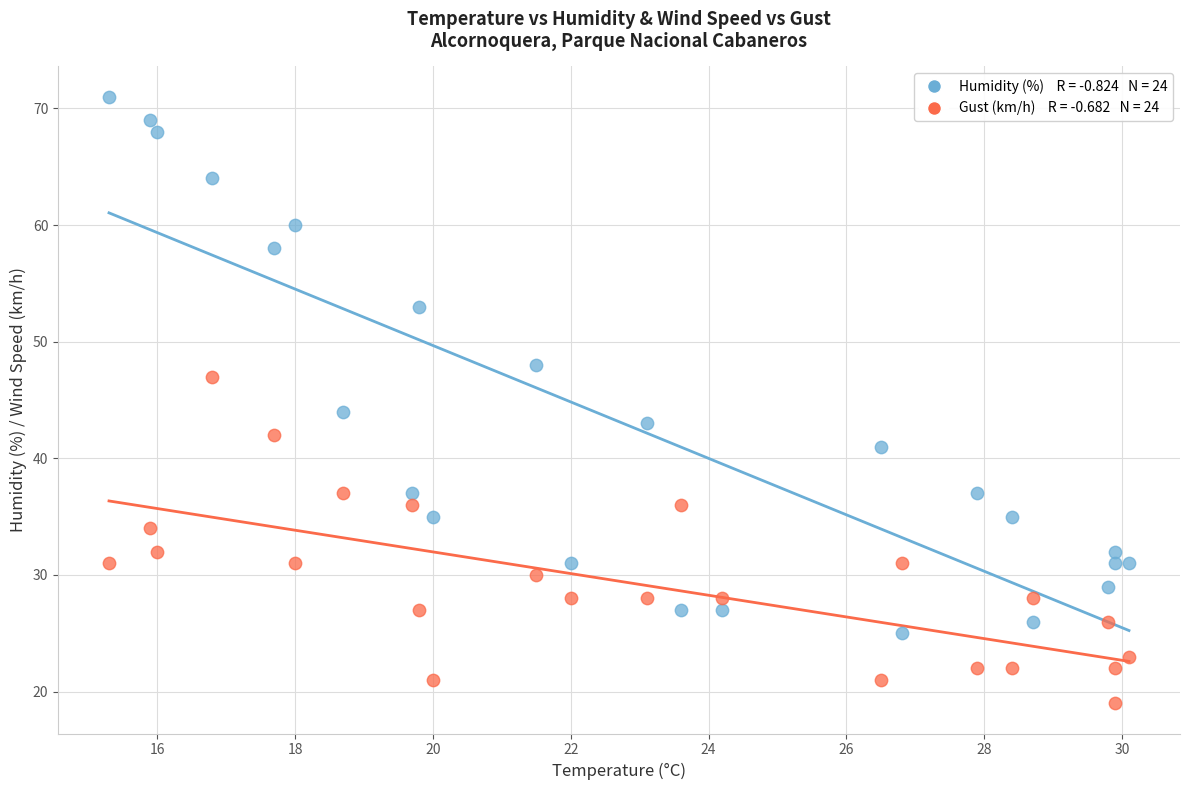

Across all series, what Y value is closest to 45?

44